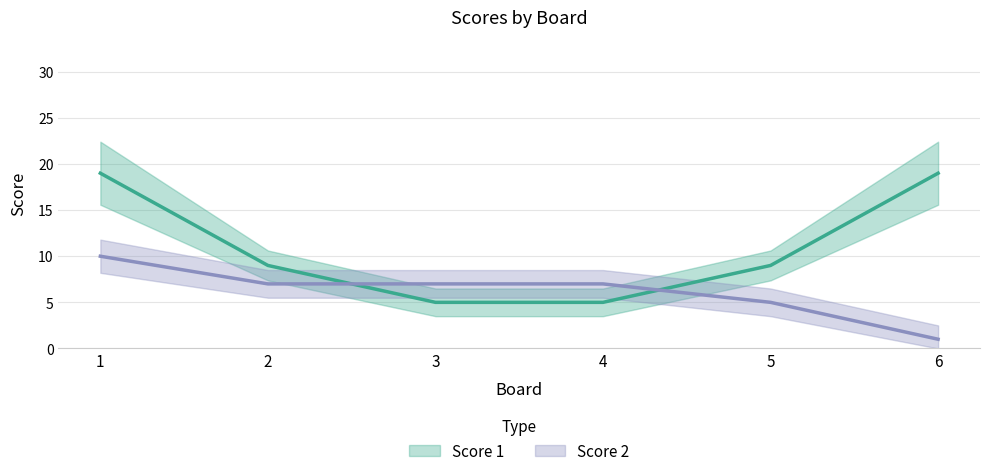

At which category is the sum across all series the highest?

1